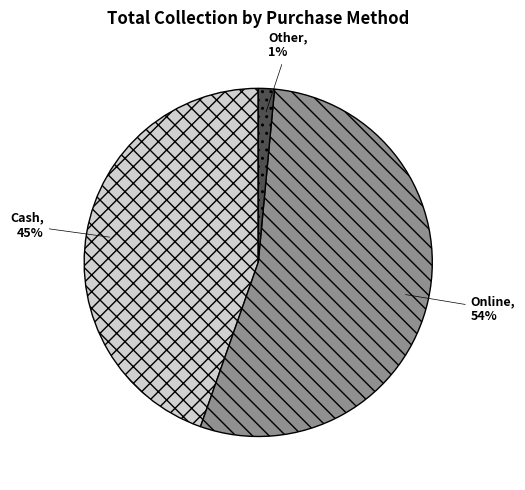

Is the sum of Cash and Online greater than half?

Yes